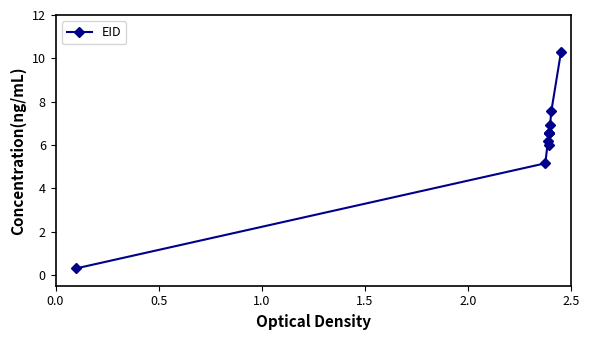

What is the value of the 2nd point from the left?

5.2